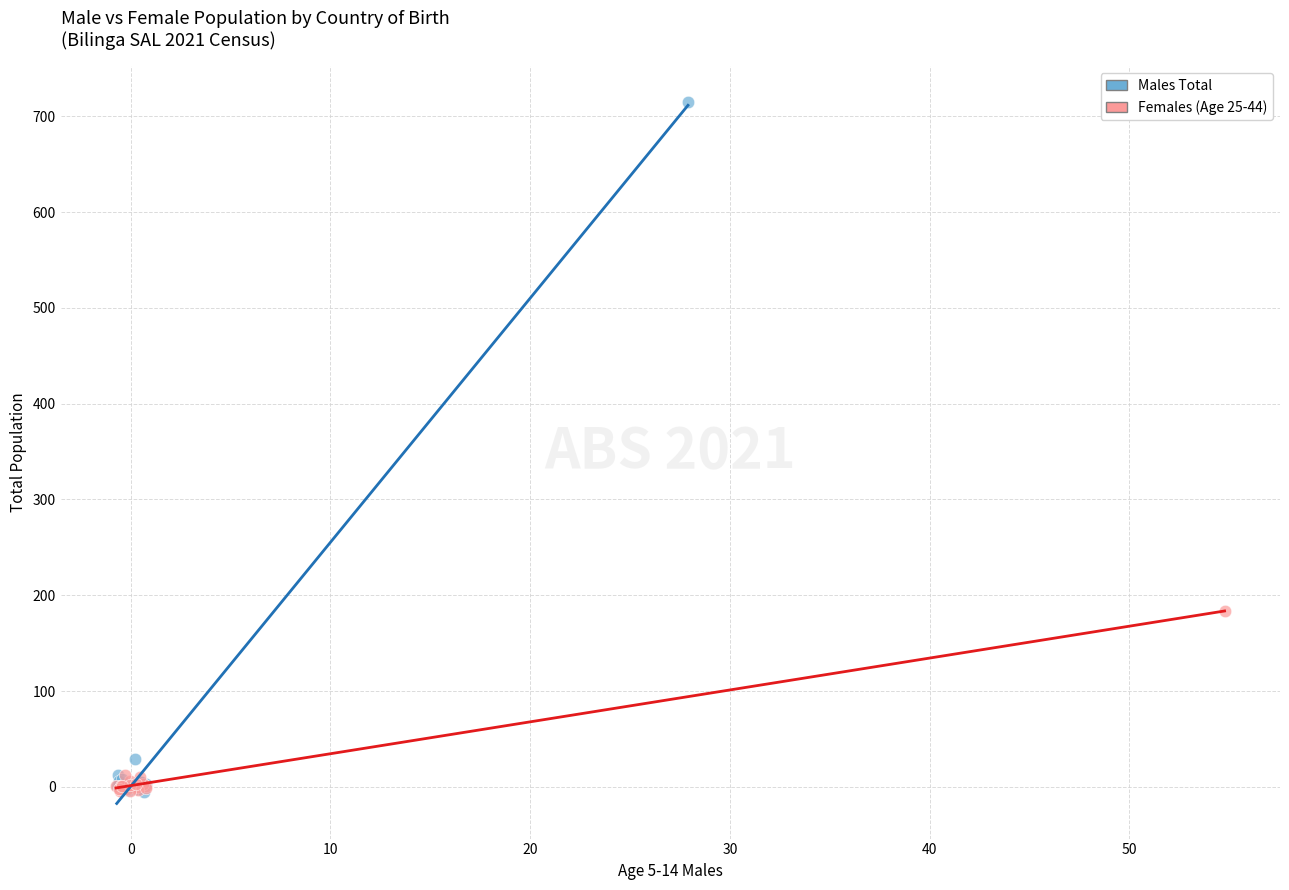

Which series reaches the maximum Y coordinate?

Males Total